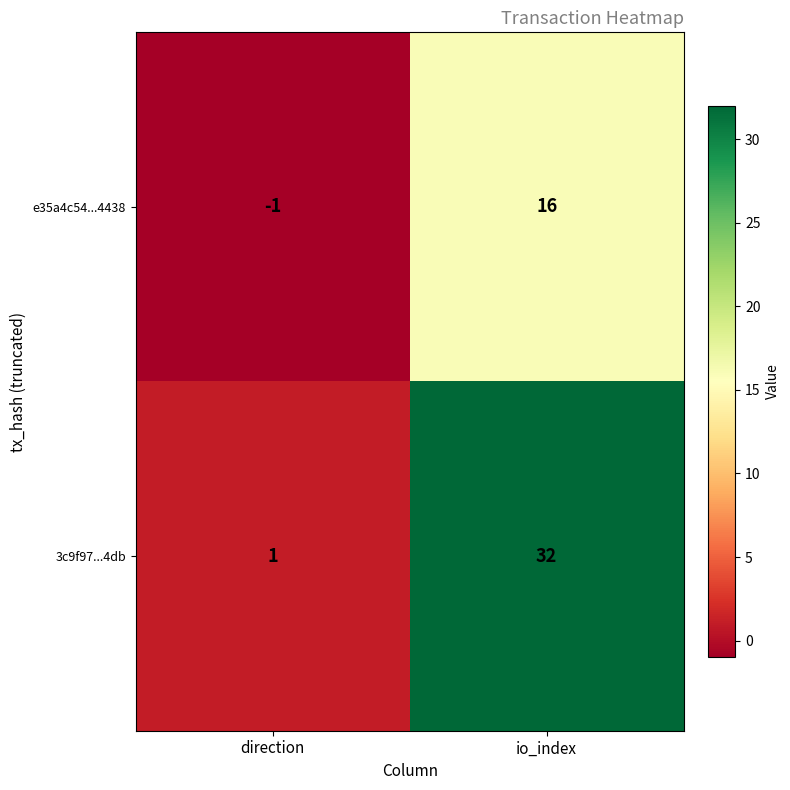

Which category has the highest value in the e35a4c54...4438 series?

io_index